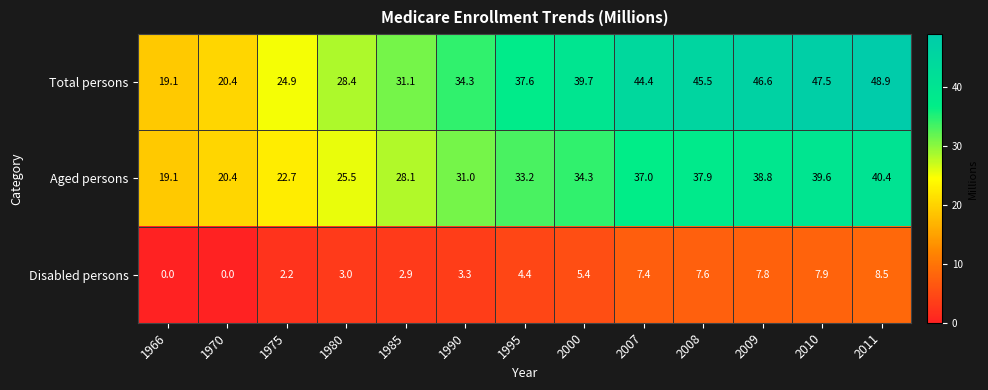

Is the value of Aged persons at 1975 greater than the value of Disabled persons at 1966?

Yes